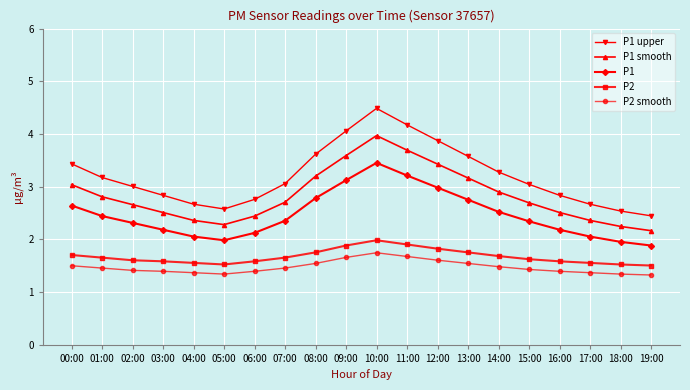

What is the difference between the P1 values at 14:00 and 18:00?

0.6